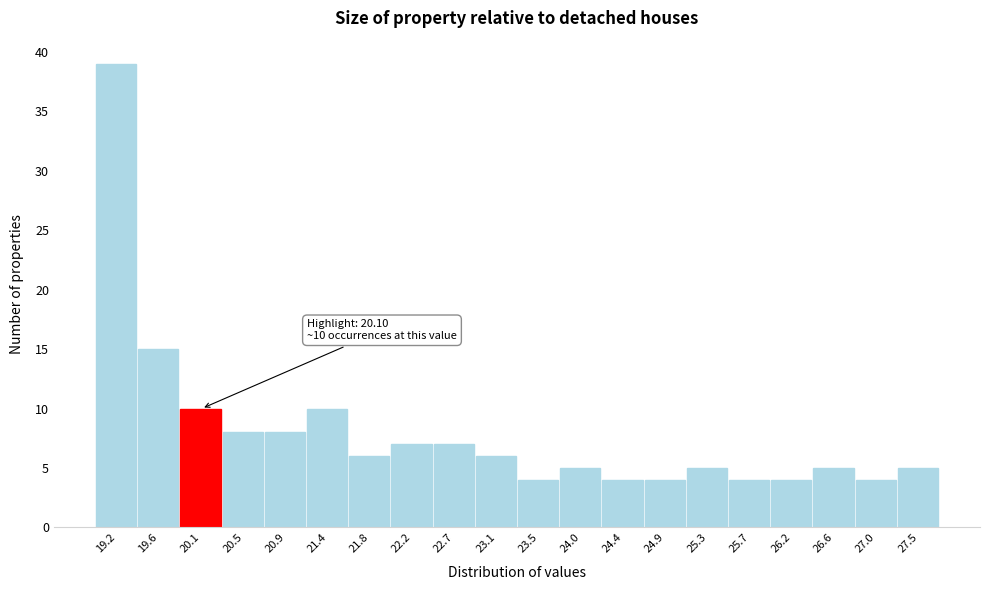

Reading right to left, what are all the values shown in this chart?

5	4	5	4	4	5	4	4	5	4	6	7	7	6	10	8	8	10	15	39